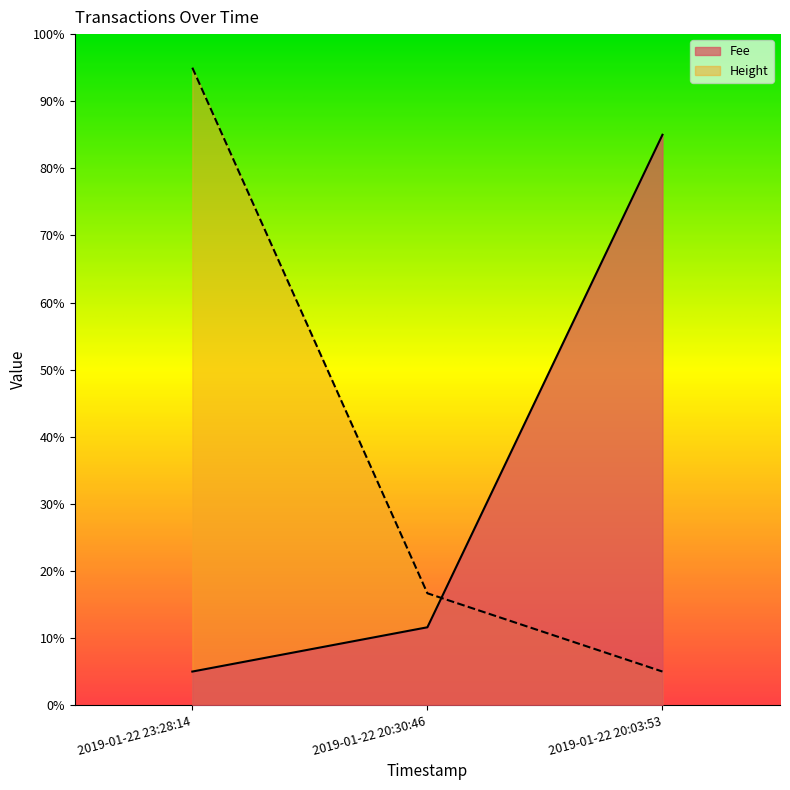

Is it true that Height equals 0.1 at 2019-01-22 20:03:53?

False